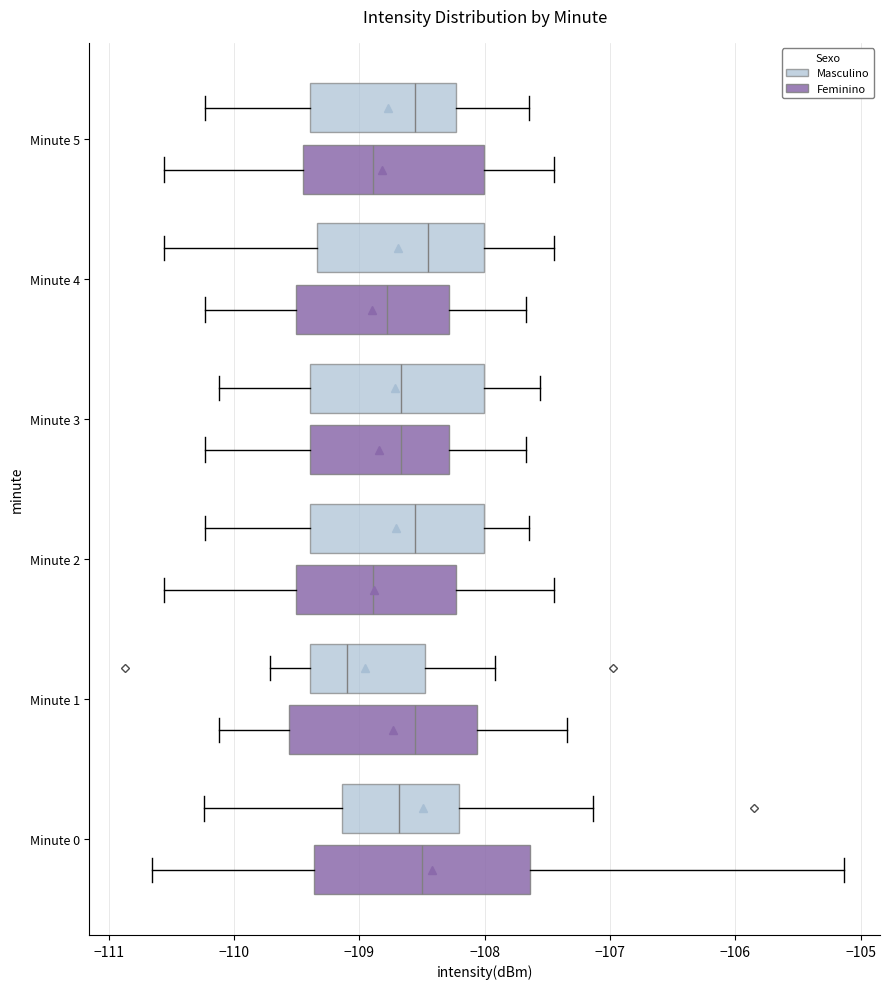

Reading bottom to top, read every box against the x-axis: the position of its median line, the range the box covers, and the ends of its whiskers. The values are not printed on the chart, so give them approximately, as read against the axis.

Minute 0 (Feminino): median -108.5, box -109.4 to -107.6, whiskers -110.7 to -105.1
Minute 0 (Masculino): median -108.7, box -109.1 to -108.2, whiskers -110.2 to -107.1
Minute 1 (Feminino): median -108.6, box -109.6 to -108.1, whiskers -110.1 to -107.3
Minute 1 (Masculino): median -109.1, box -109.4 to -108.5, whiskers -109.7 to -107.9
Minute 2 (Feminino): median -108.9, box -109.5 to -108.2, whiskers -110.6 to -107.4
Minute 2 (Masculino): median -108.6, box -109.4 to -108.0, whiskers -110.2 to -107.6
Minute 3 (Feminino): median -108.7, box -109.4 to -108.3, whiskers -110.2 to -107.7
Minute 3 (Masculino): median -108.7, box -109.4 to -108.0, whiskers -110.1 to -107.6
Minute 4 (Feminino): median -108.8, box -109.5 to -108.3, whiskers -110.2 to -107.7
Minute 4 (Masculino): median -108.4, box -109.3 to -108.0, whiskers -110.6 to -107.4
Minute 5 (Feminino): median -108.9, box -109.4 to -108.0, whiskers -110.6 to -107.4
Minute 5 (Masculino): median -108.6, box -109.4 to -108.2, whiskers -110.2 to -107.6